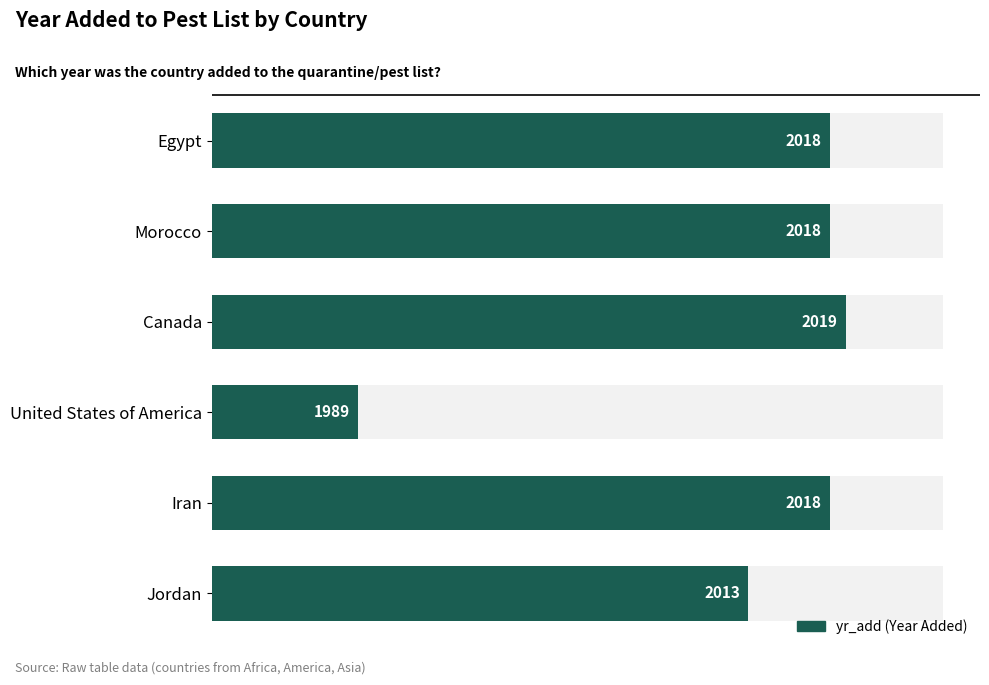

Are the bars horizontal?

Yes